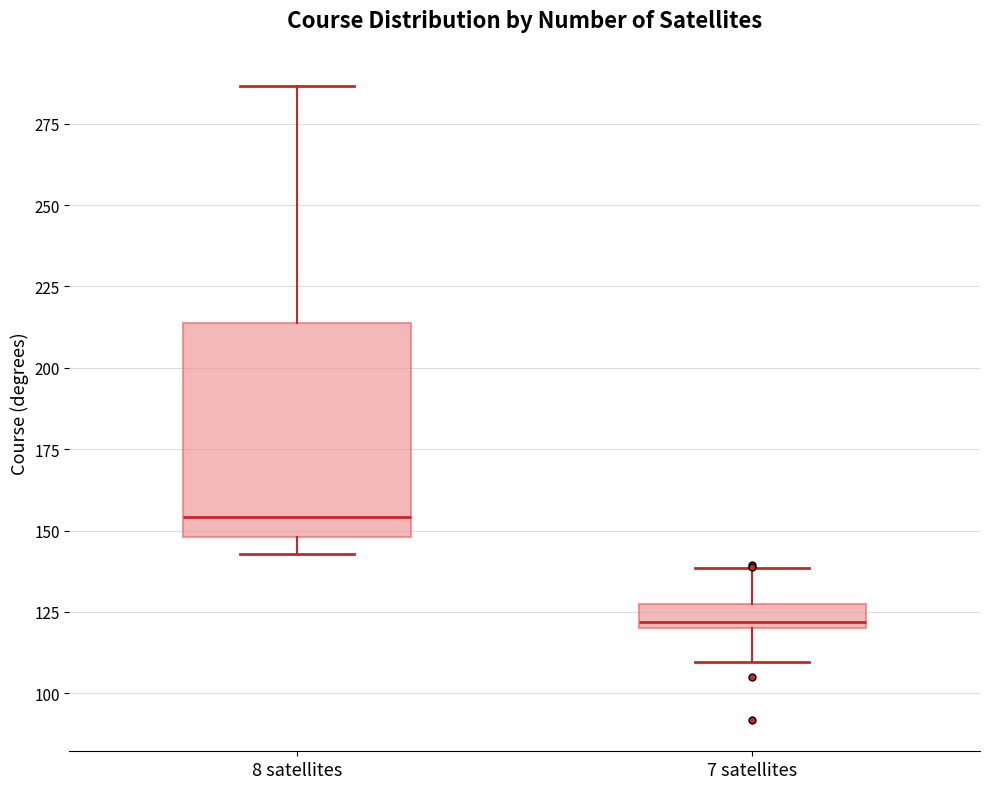

Where is the upper edge of the box for 7 satellites on the y-axis? The values are not printed on the chart, so give them approximately, as read against the axis.

125